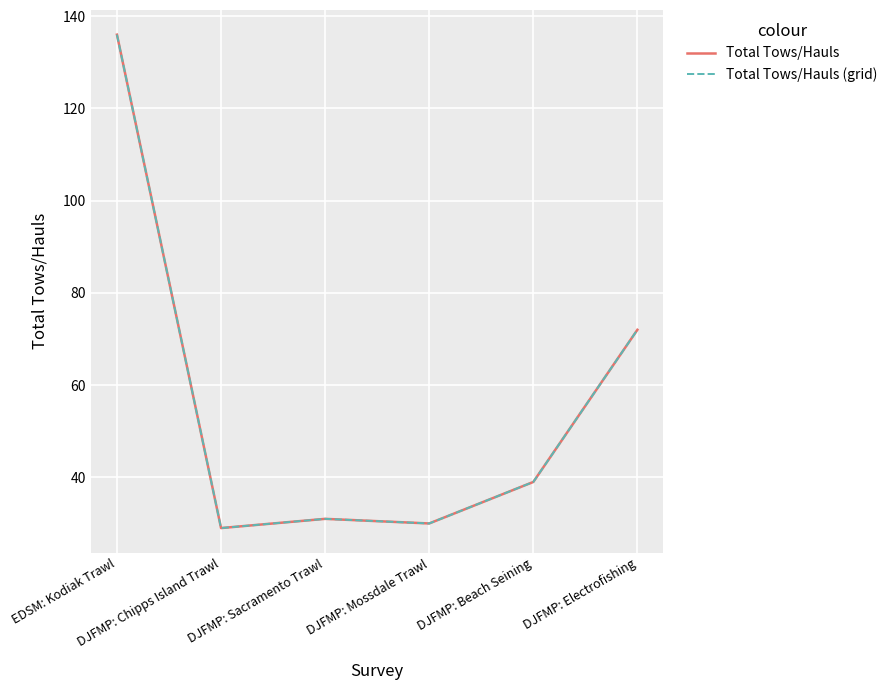

What position from the right is EDSM: Kodiak Trawl?

6